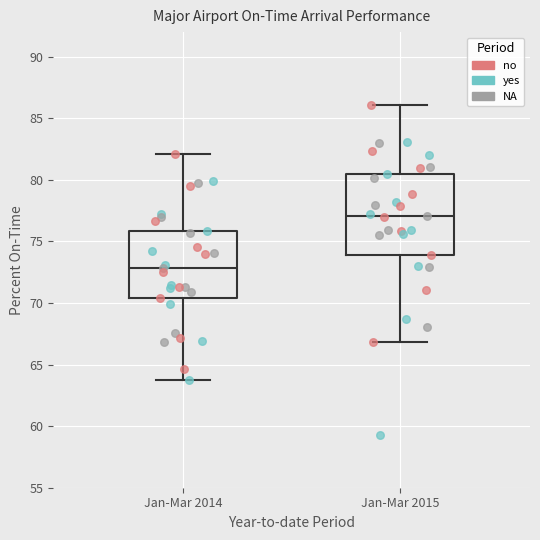

Where is the upper edge of the box for Jan-Mar 2015 on the y-axis? The values are not printed on the chart, so give them approximately, as read against the axis.

80.5